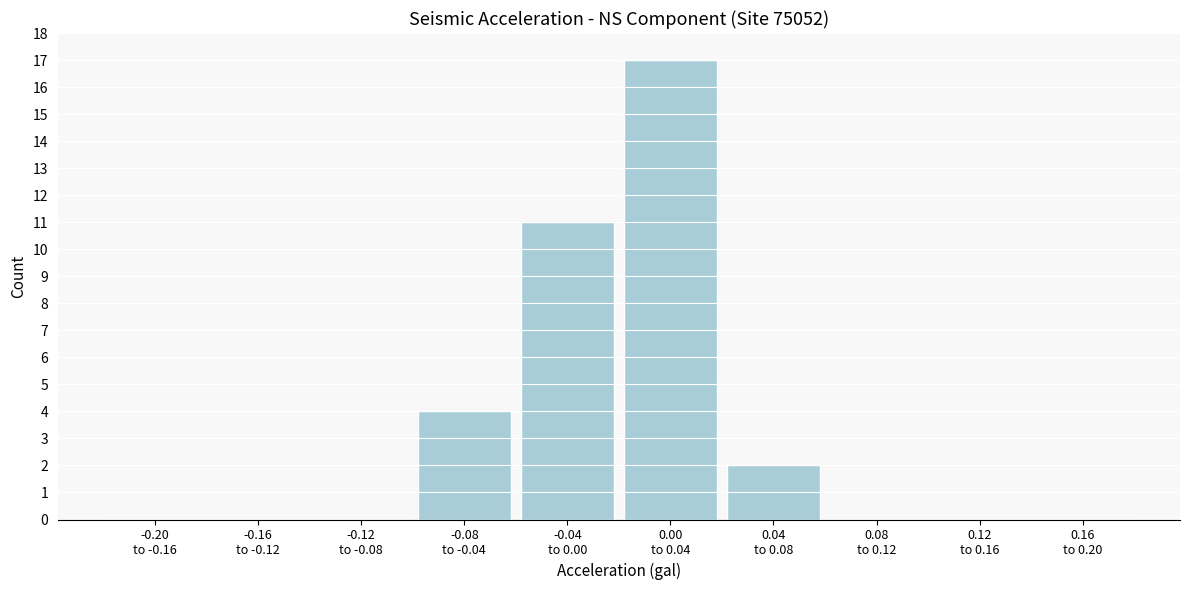

What is the sum of all values?

34